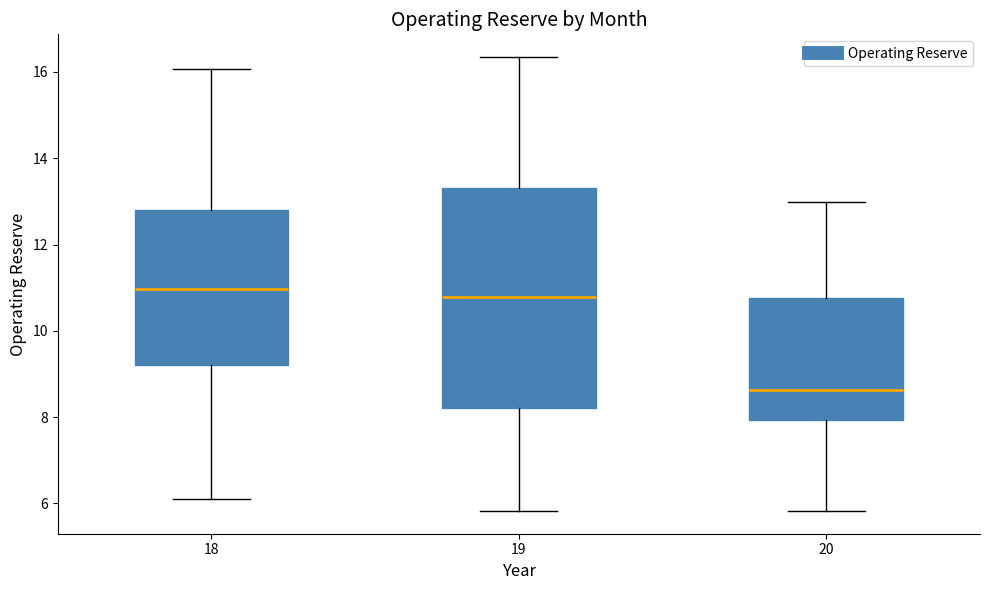

Where does the lower whisker of the box at x = 18 end on the y-axis? The values are not printed on the chart, so give them approximately, as read against the axis.

6.2